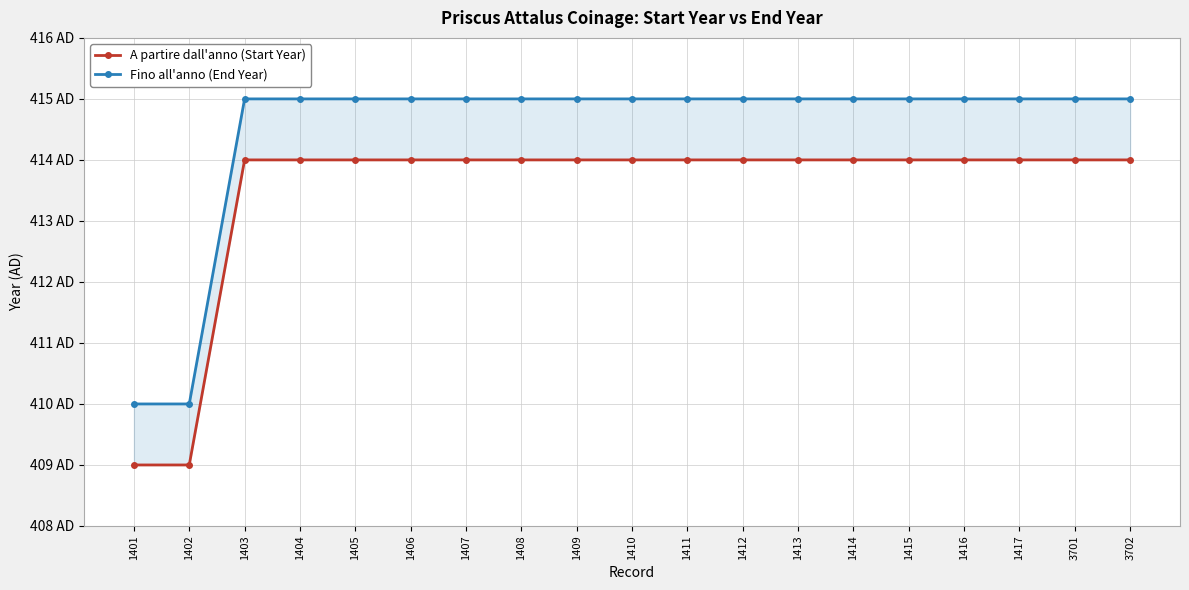

Between 1401 and 1403, which is larger?

1403